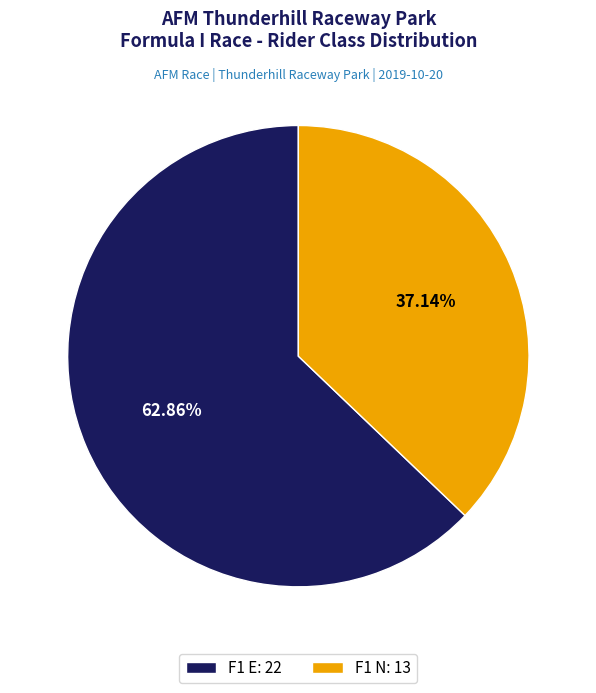

Is there any slice that represents more than half of the pie?

Yes